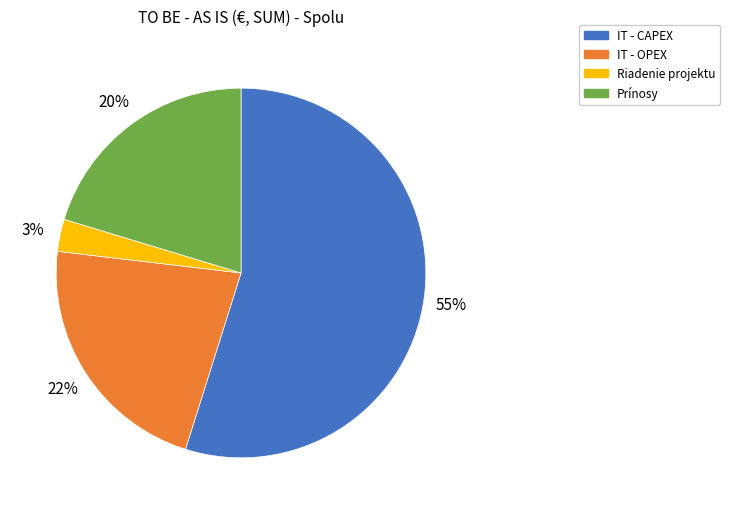

What percentage is the IT - CAPEX slice, to the nearest percent?

55%